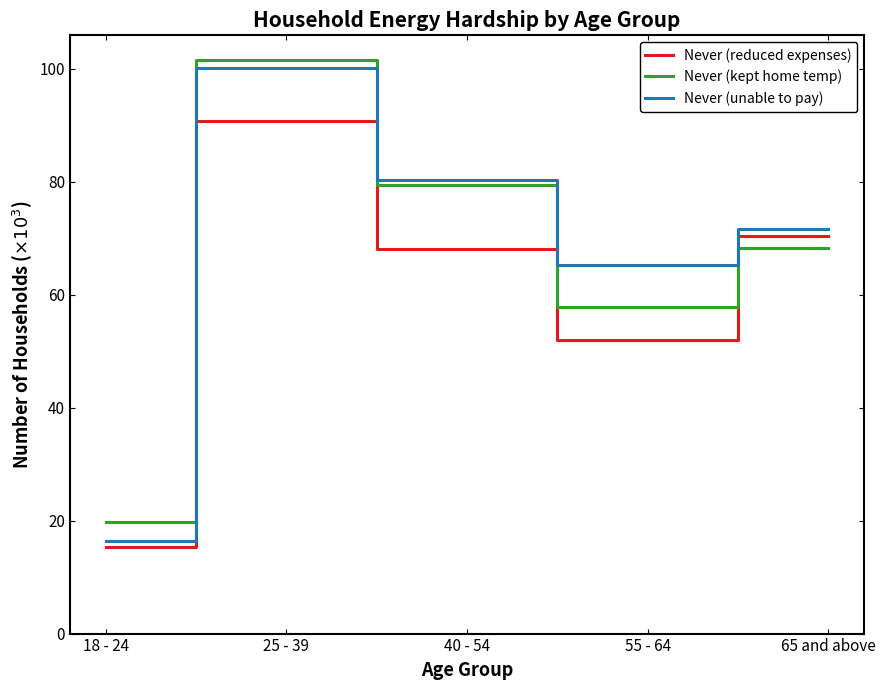

Between 40 - 54 and 65 and above, which series saw the biggest shift?

Never (kept home temp)